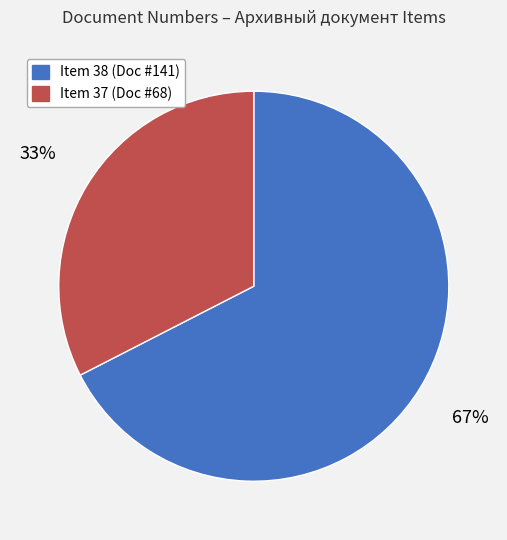

To the nearest percent, what is the average slice percentage?

50%